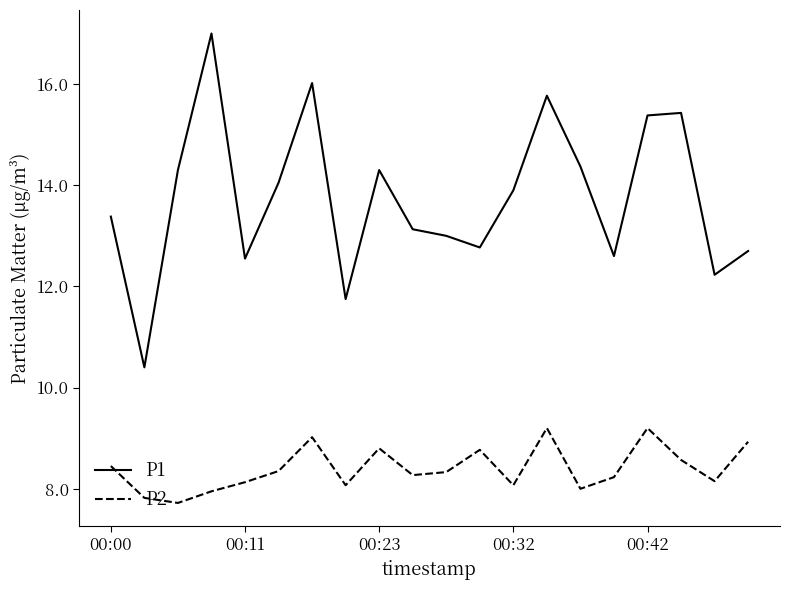

Which series has the largest range (max minus min)?

P1